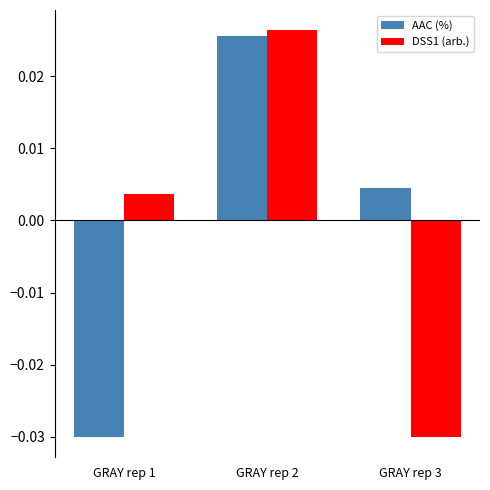

Which series has the largest range (max minus min)?

DSS1 (arb.)